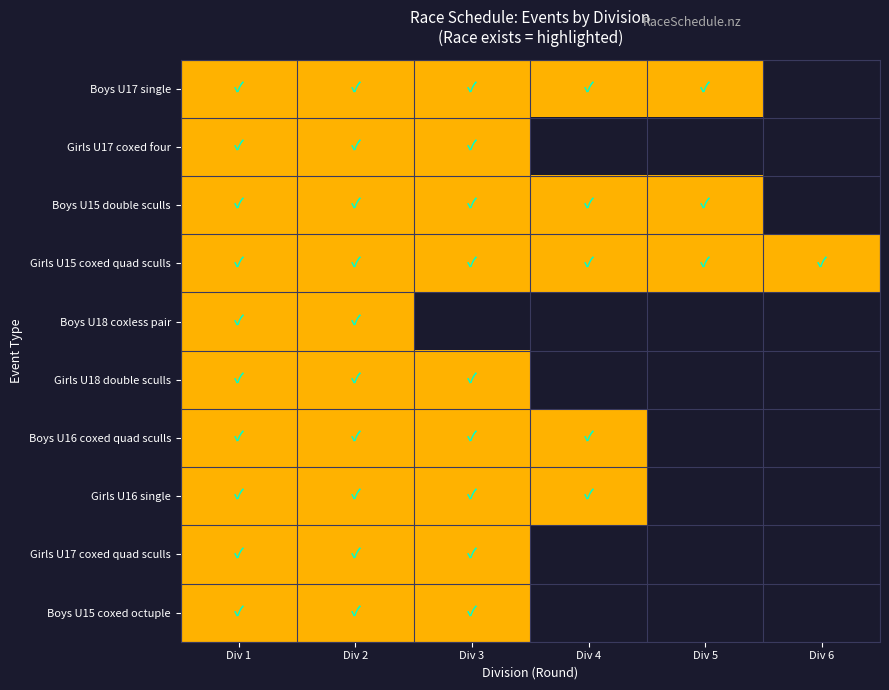

How many data points in heat are less than 4?

14